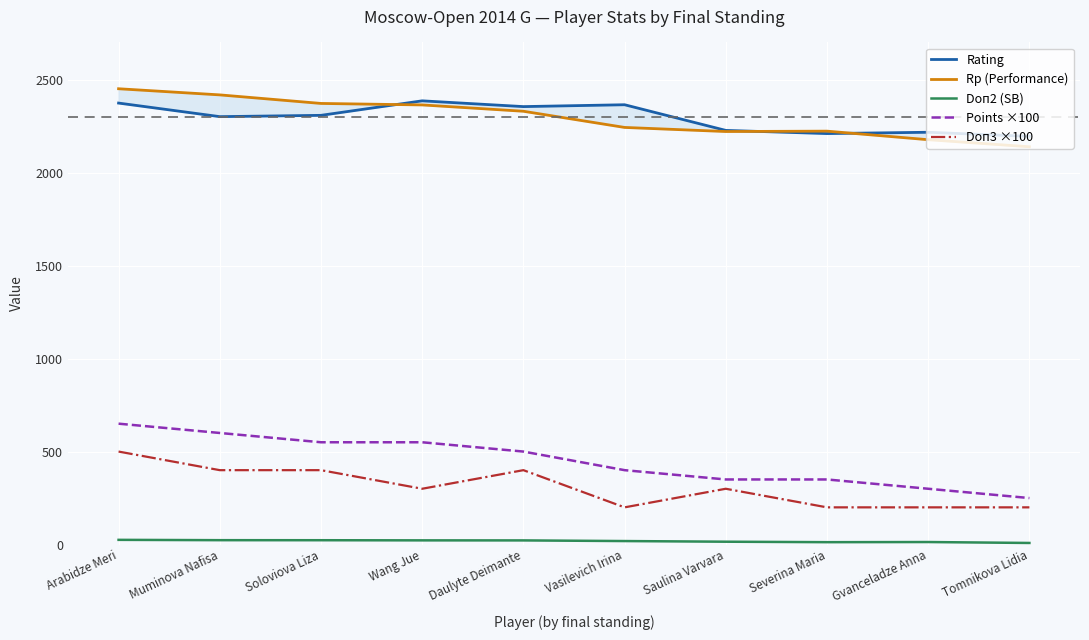

Which series has the widest spread of values?

Points ×100